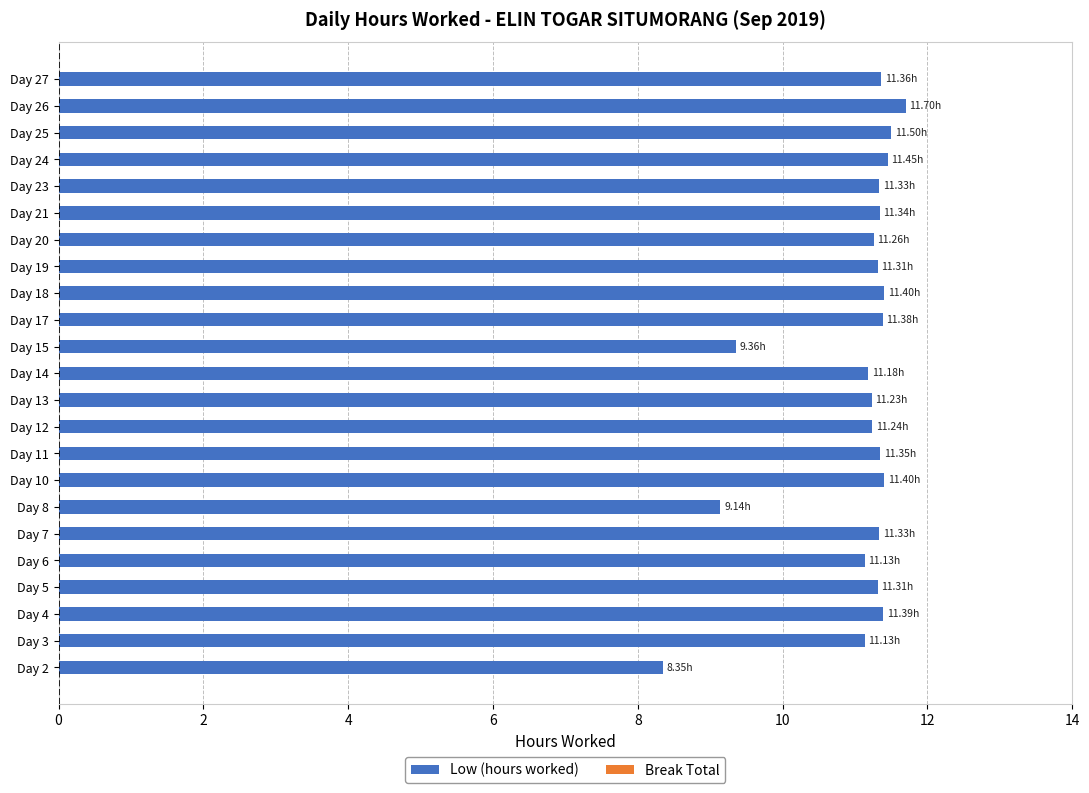

What is the difference between the values at Day 26 and Day 17?

0.3